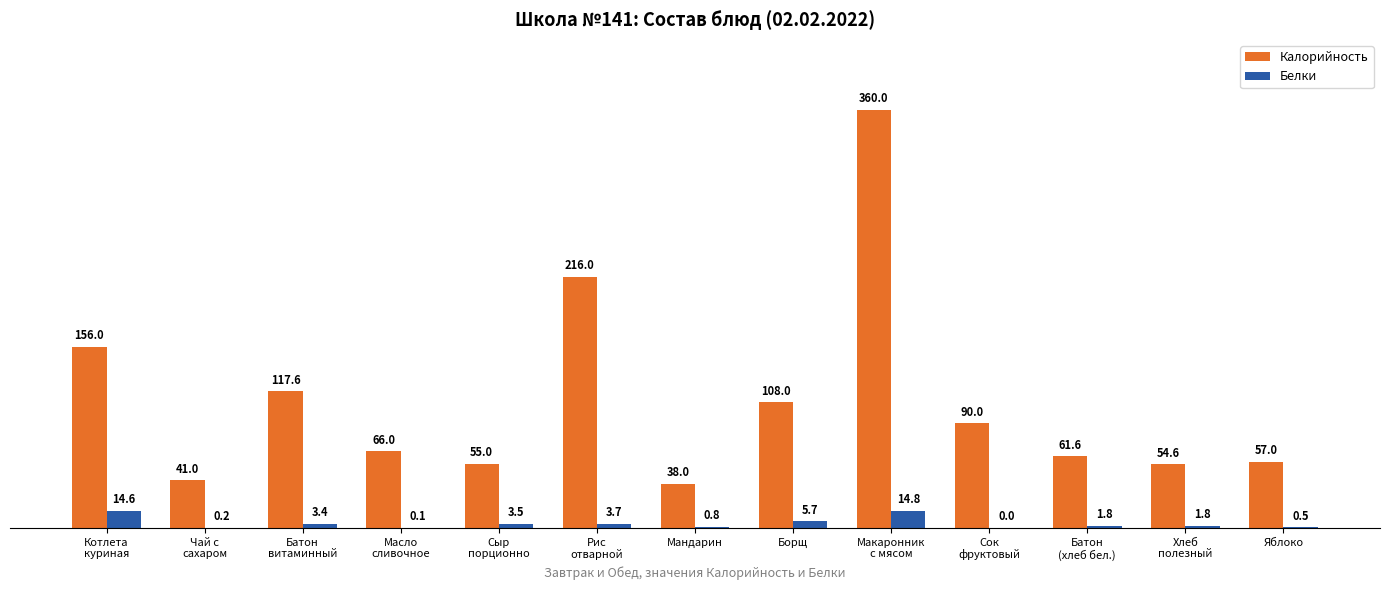

Is the value of Калорийность at Батон
(хлеб бел.) greater than the value of Белки at Мандарин?

Yes